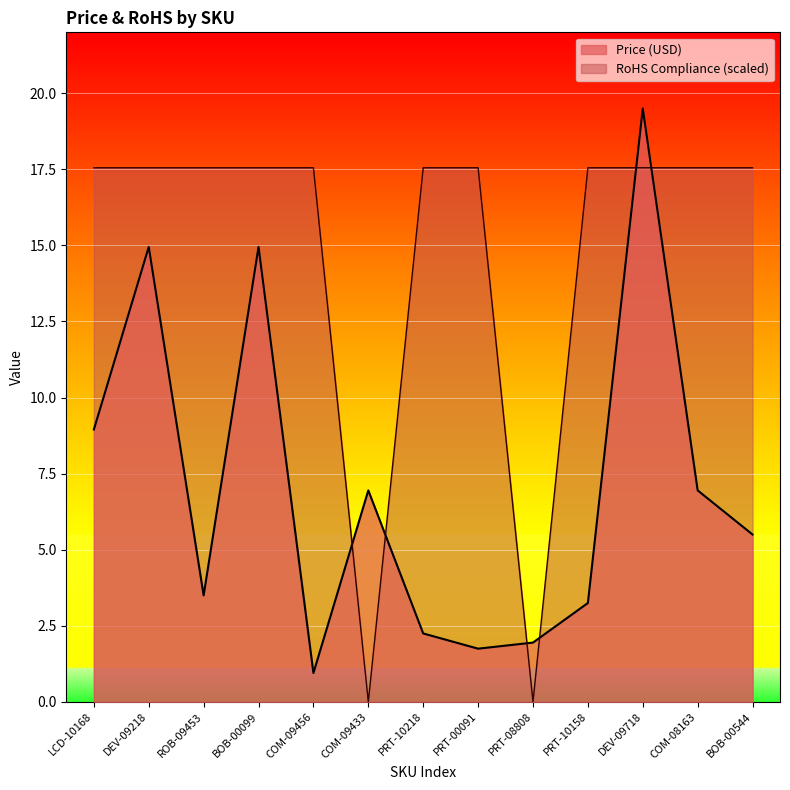

Reading left to right, extract all data points from this chart.

Price (USD): LCD-10168=8.9	DEV-09218=14.9	ROB-09453=3.5	BOB-00099=14.9	COM-09456=0.9	COM-09433=7.0	PRT-10218=2.2	PRT-00091=1.8	PRT-08808=1.9	PRT-10158=3.2	DEV-09718=19.5	COM-08163=7.0	BOB-00544=5.5
RoHS Compliance: LCD-10168=17.6	DEV-09218=17.6	ROB-09453=17.6	BOB-00099=17.6	COM-09456=17.6	COM-09433=0.0	PRT-10218=17.6	PRT-00091=17.6	PRT-08808=0.0	PRT-10158=17.6	DEV-09718=17.6	COM-08163=17.6	BOB-00544=17.6